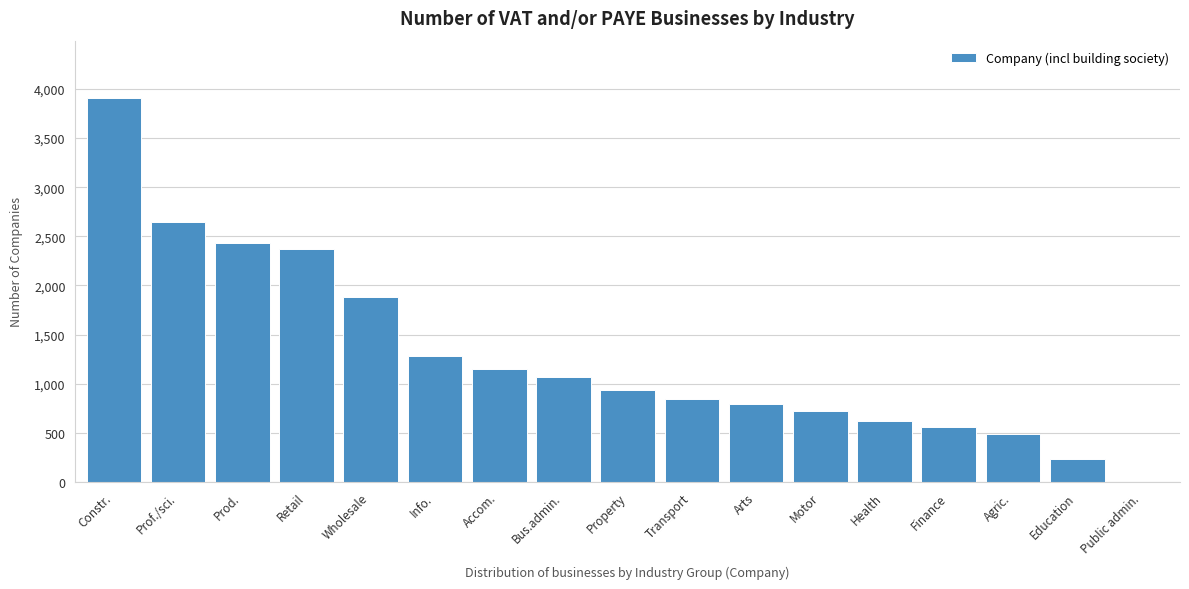

Reading right to left, transcribe all the data shown in this chart.

Public admin.=0	Education=230	Agric.=490	Finance=555	Health=625	Motor=720	Arts=790	Transport=840	Property=940	Bus.admin.=1070	Accom.=1145	Info.=1285	Wholesale=1885	Retail=2375	Prod.=2435	Prof./sci.=2650	Constr.=3905